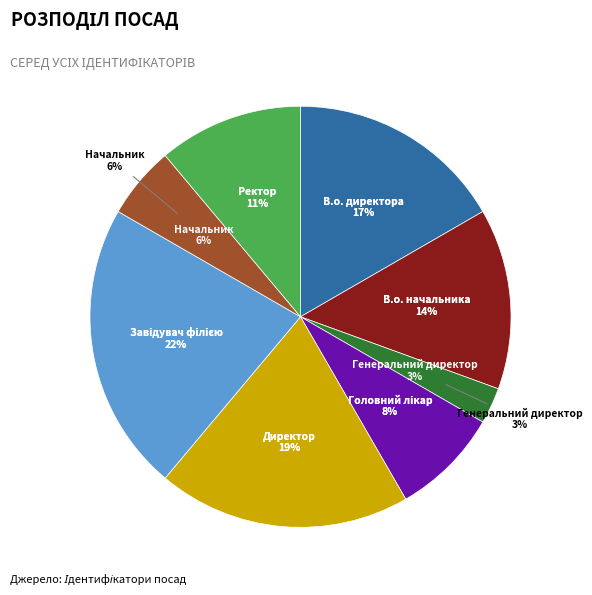

Is it true that Генеральний директор is 1% of the pie?

False